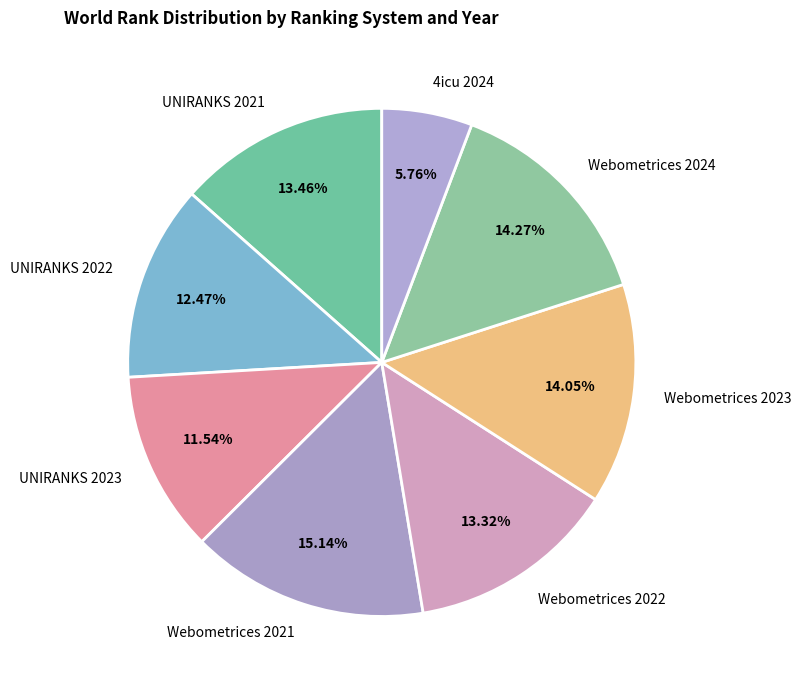

What is the smallest slice in the pie chart?

4icu 2024